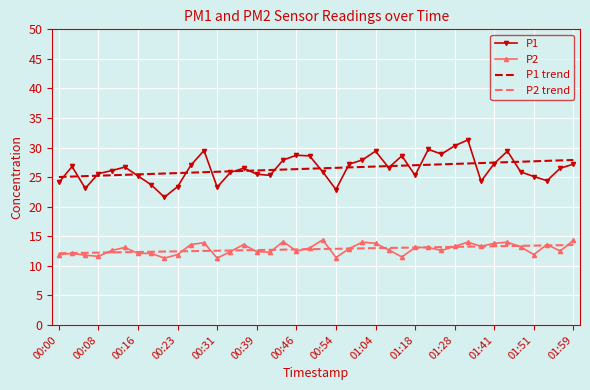

Which series has the widest spread of values?

P1